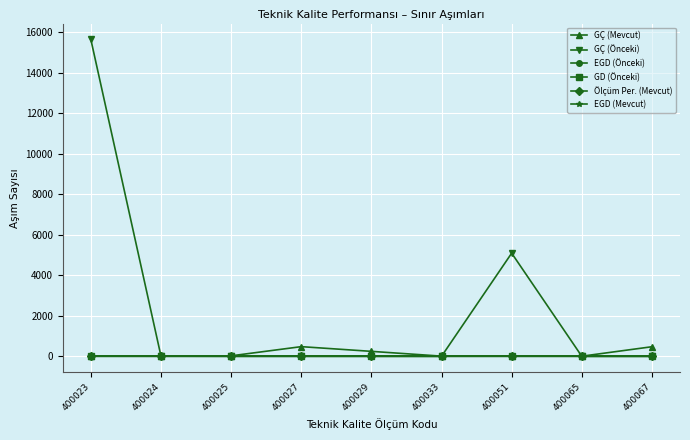

The GÇ (Önceki) series shows 9 at 400024. True or false?

True